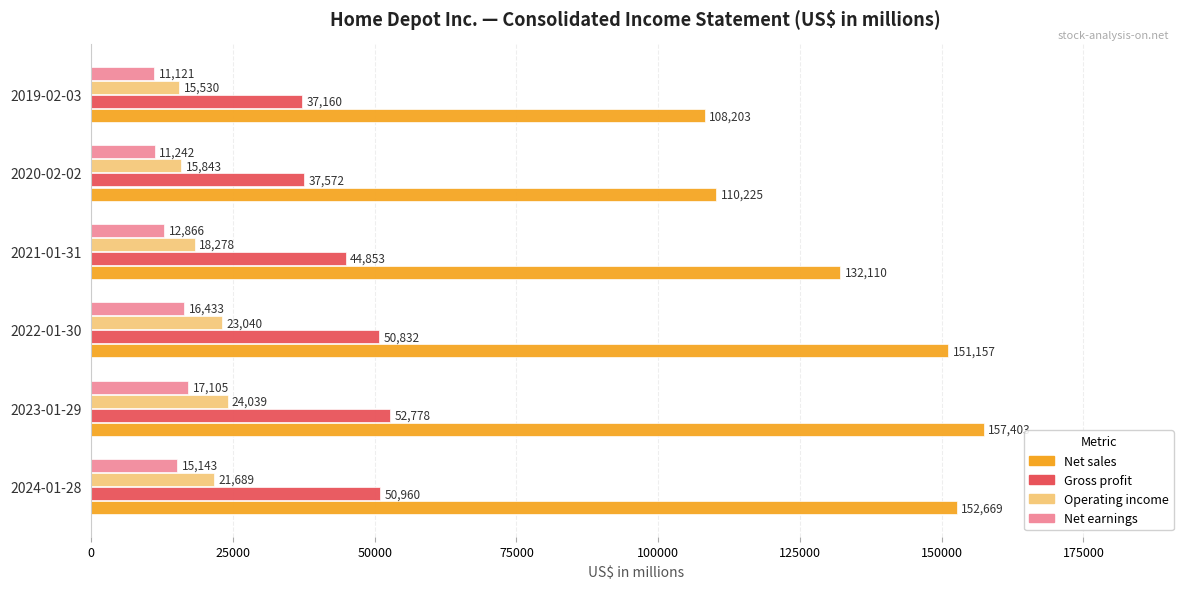

List the series in order of their peak value, lowest first.

Net earnings, Operating income, Gross profit, Net sales